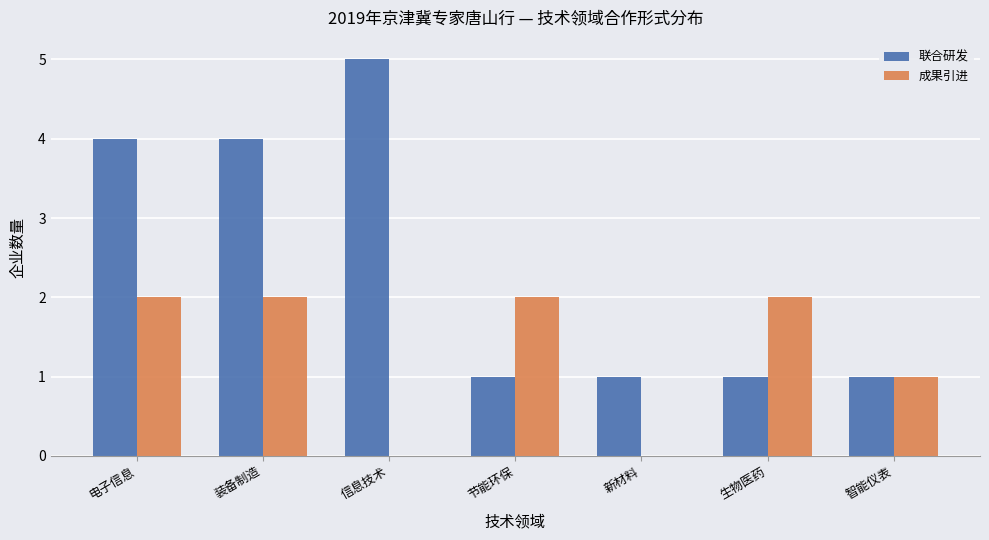

Count the 联合研发 values in the range 1 to 4.

6